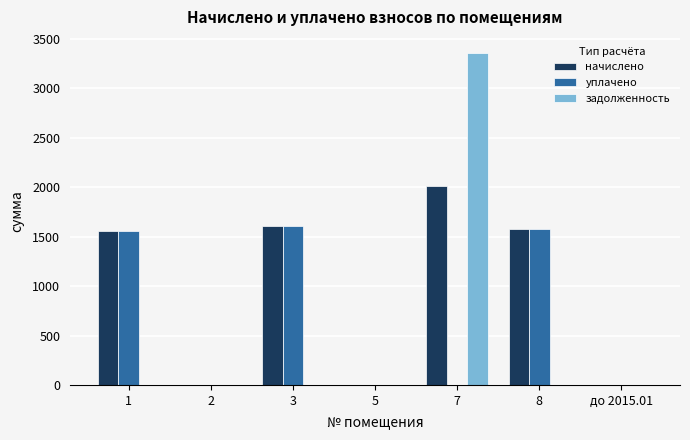

At which category is the sum across all series the highest?

7